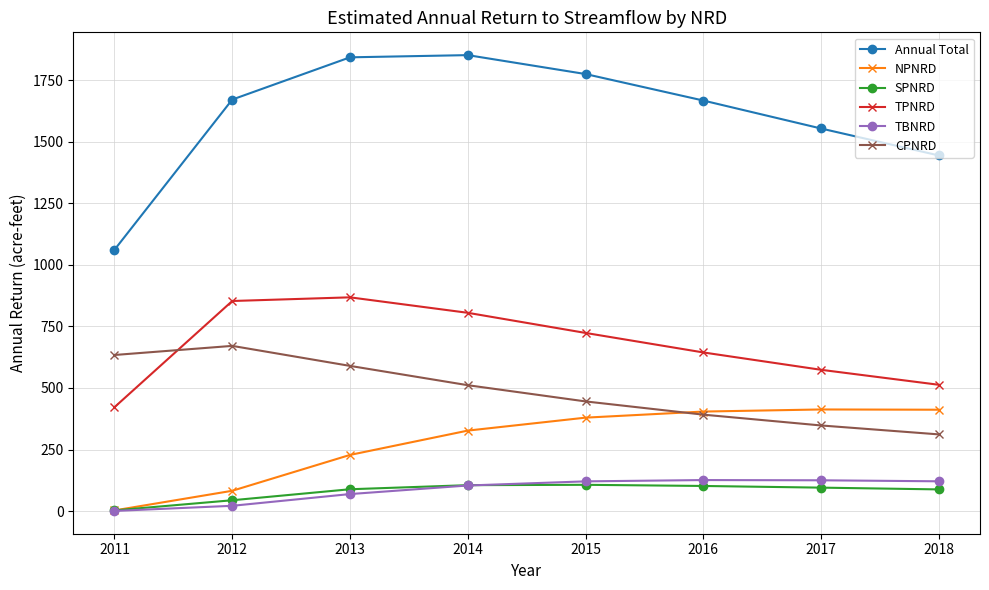

True or false: SPNRD has more than 0 interior local peaks.

True